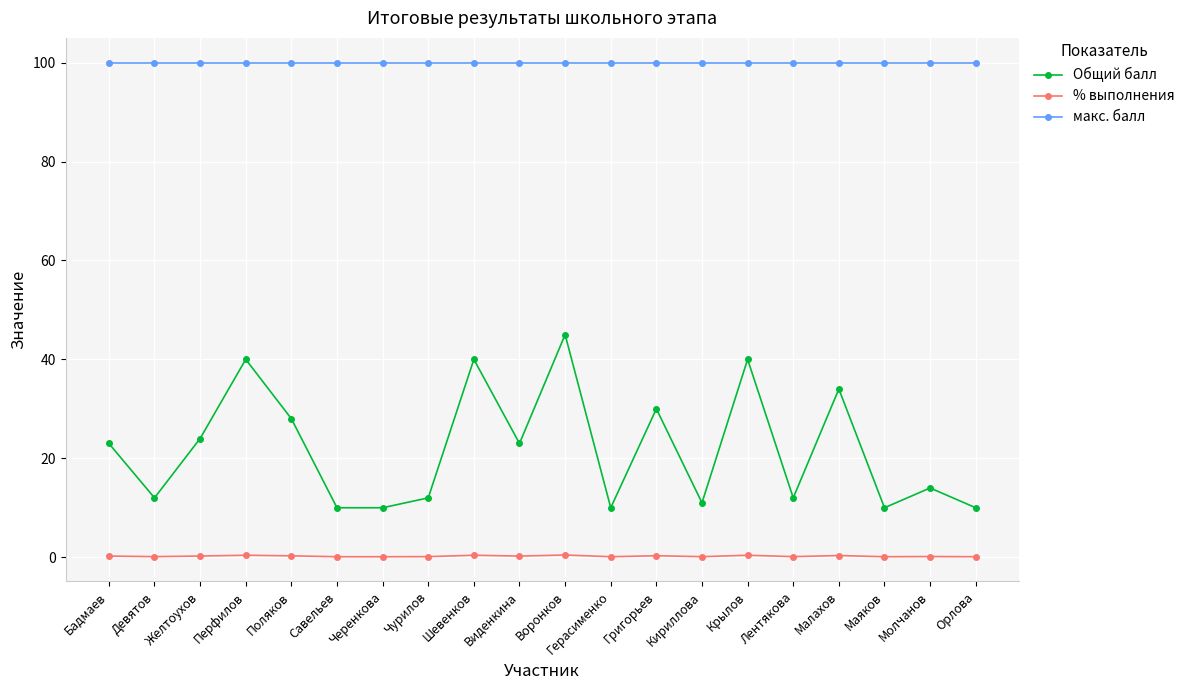

What are all the series names shown in the legend?

Общий балл, % выполнения, макс. балл